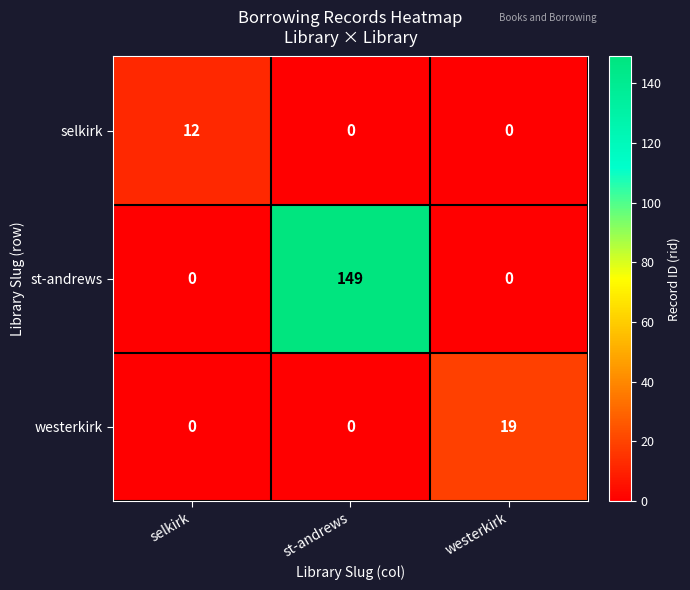

Reading right to left, transcribe all the data shown in this chart.

selkirk: 0	0	12
st-andrews: 0	149	0
westerkirk: 19	0	0